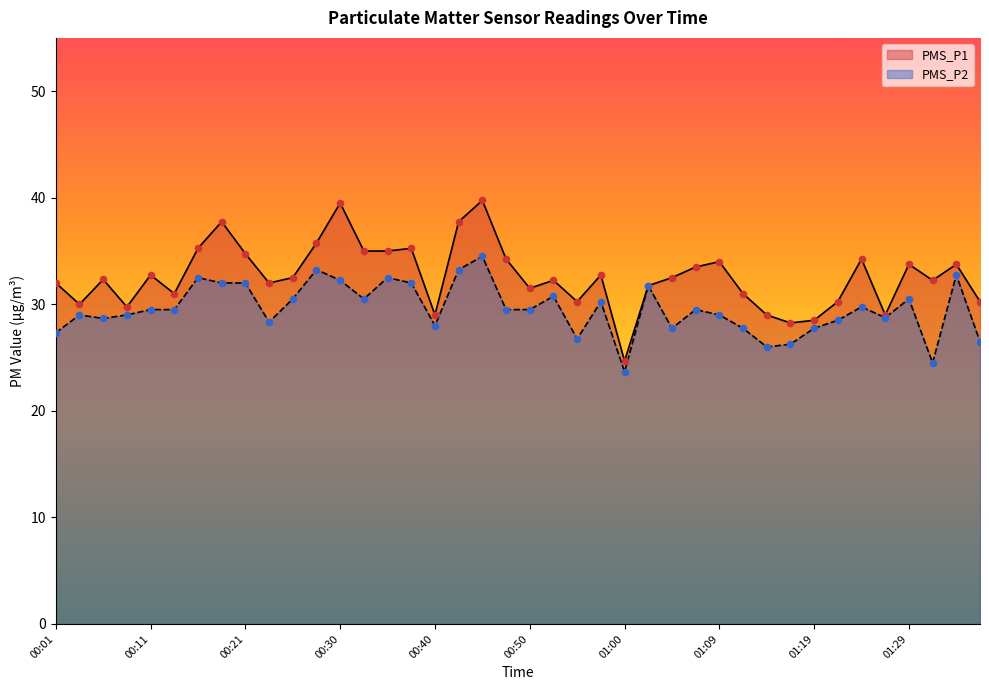

Is the value of PMS_P2 at 00:35 greater than the value of PMS_P1 at 01:36?

Yes